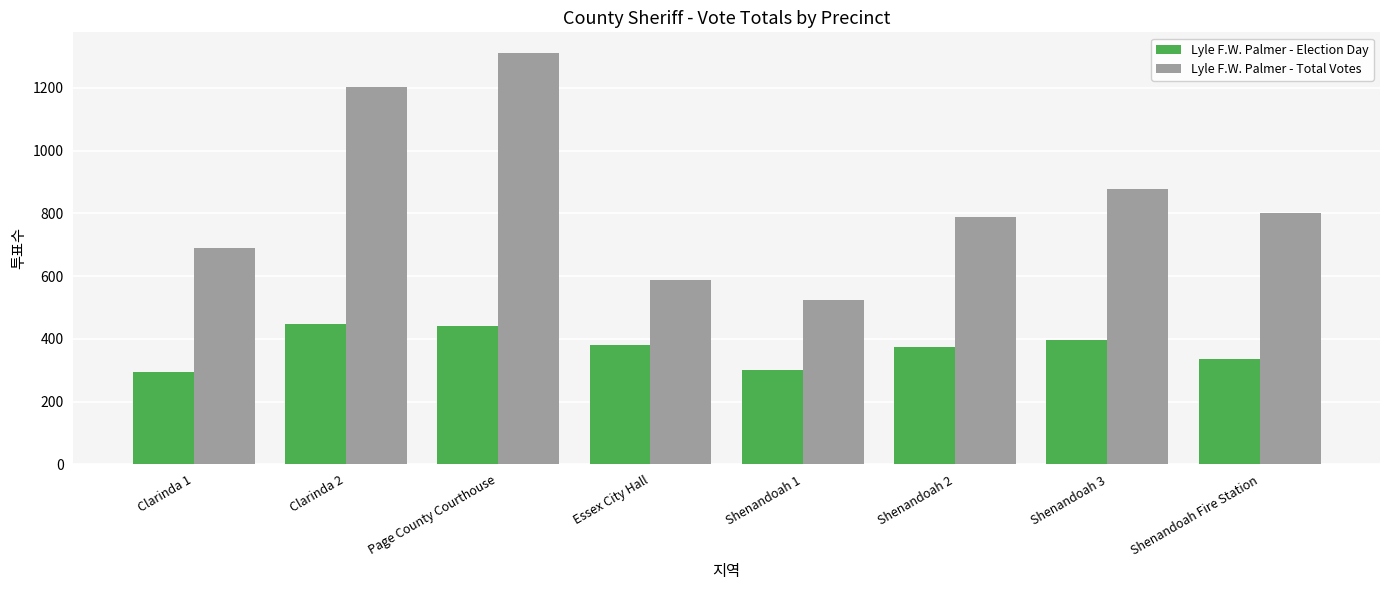

What is the label of the 6th bar from the left?

Shenandoah 2